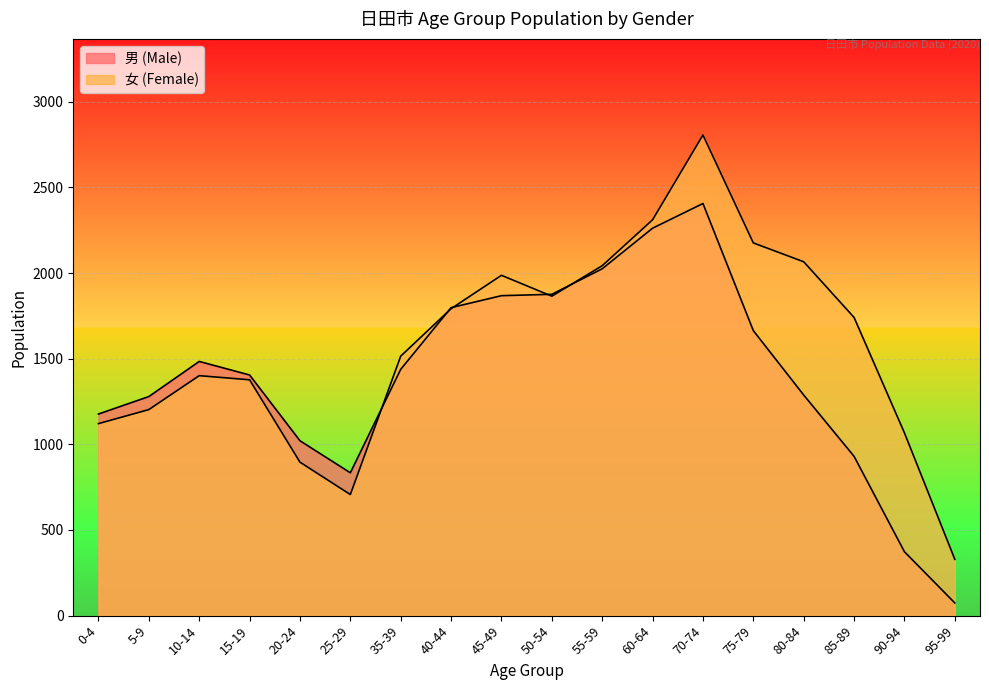

What is the approximate value of 女 (Female) at 25-29, to the nearest 10?

710